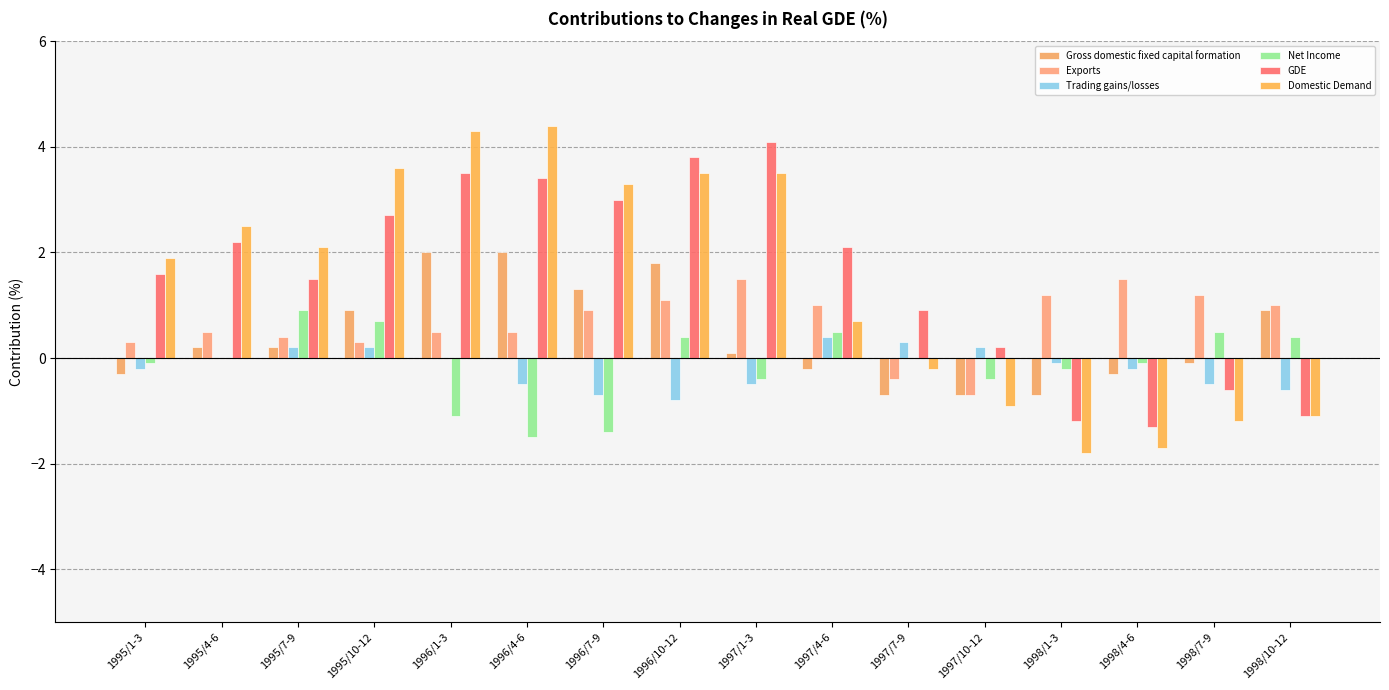

Which series changed the most between 1995/7-9 and 1997/1-3?

GDE